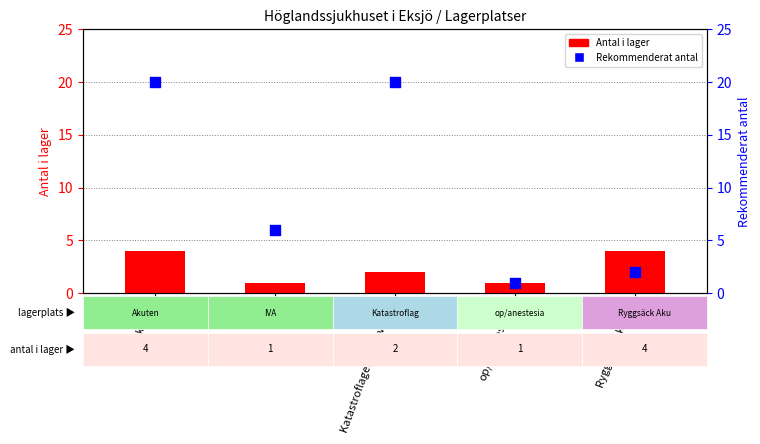

At how many categories does at least one series exceed 12?

2